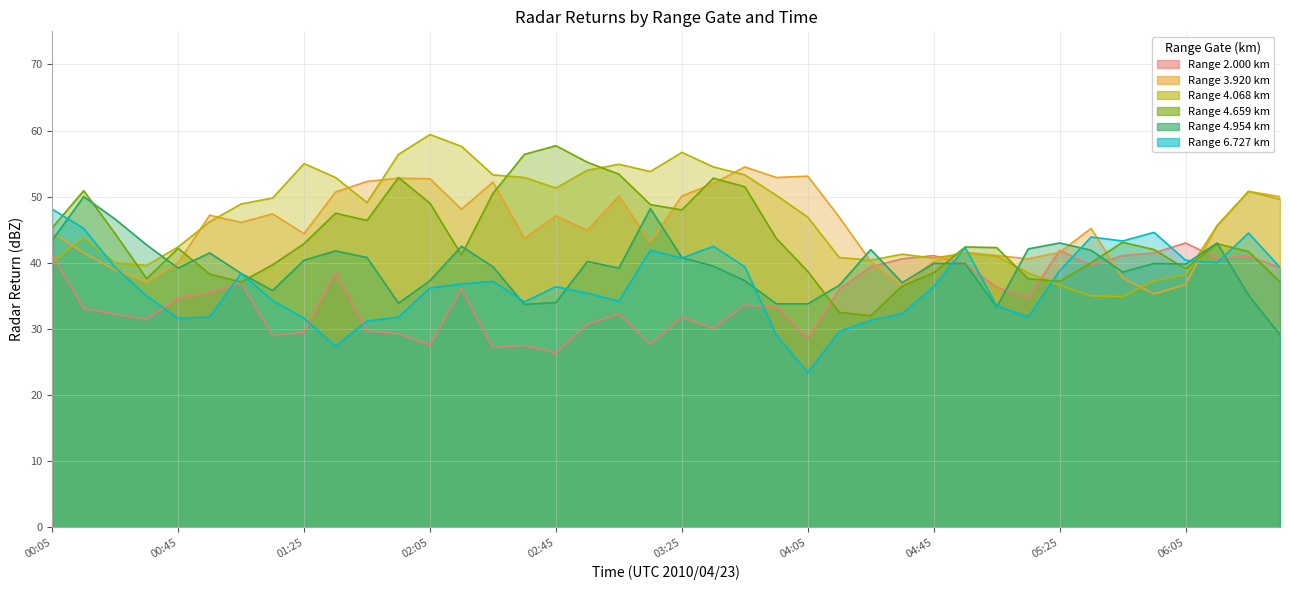

What is the label of the 33rd point from the right?

01:15